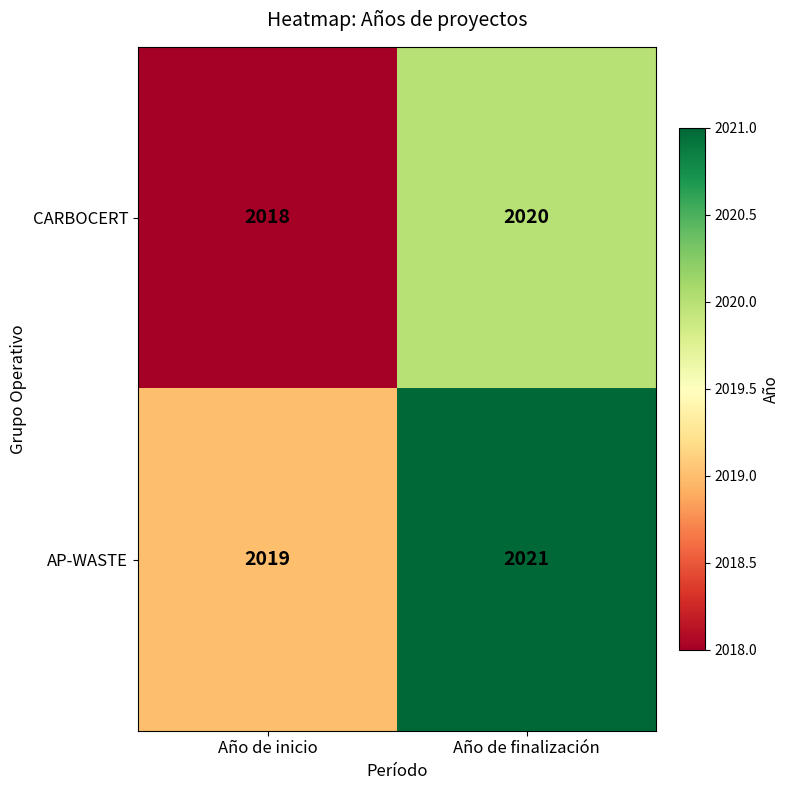

What is the minimum value for CARBOCERT?

2018